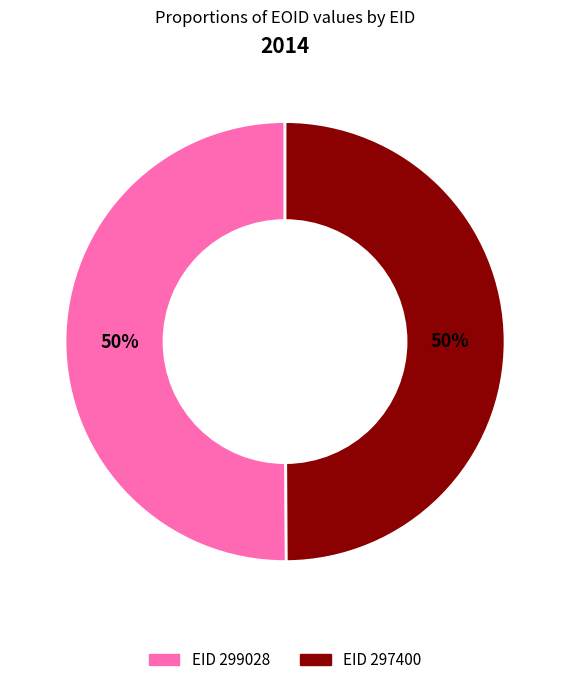

To the nearest percent, what is the average slice percentage?

50%